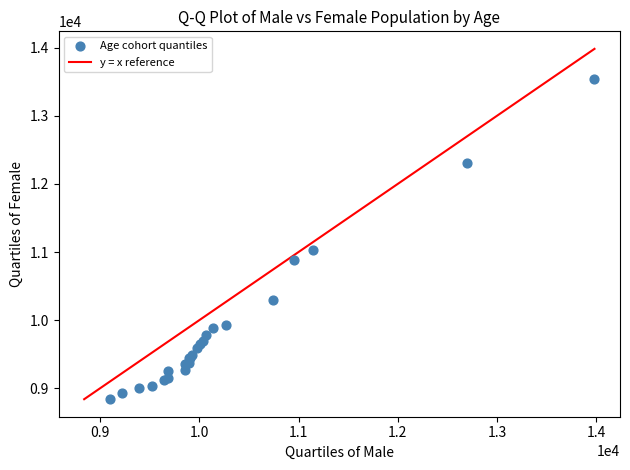

What Y value in the scatter plot is closest to 11192?

11031